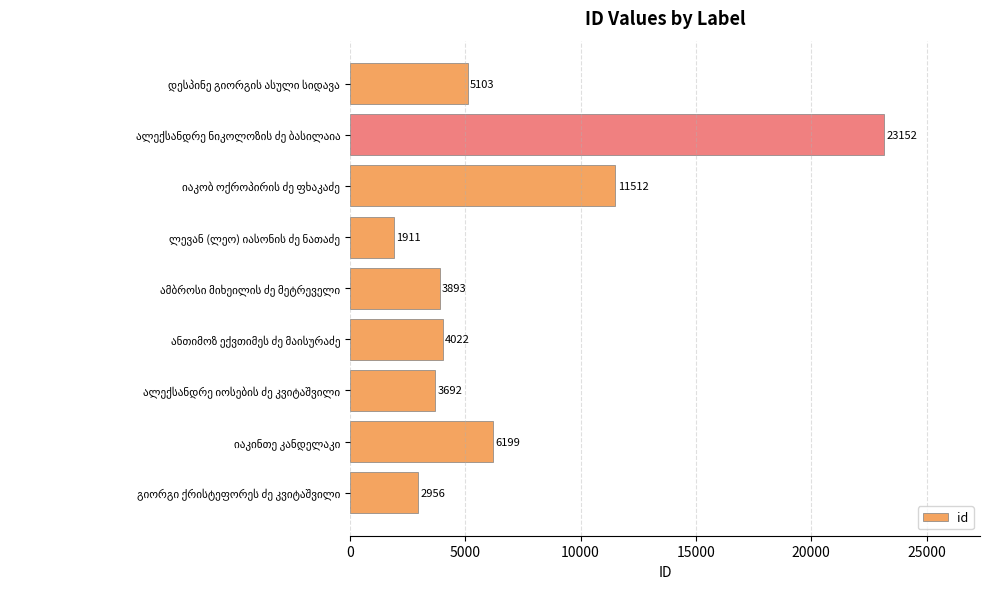

How many bars are there in total?

9